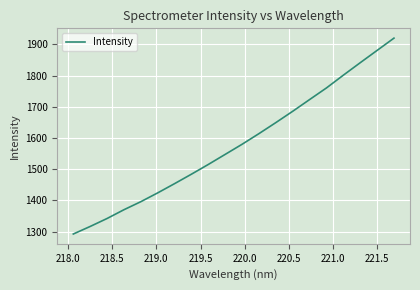

What is the minimum value shown in the chart?

1292.1